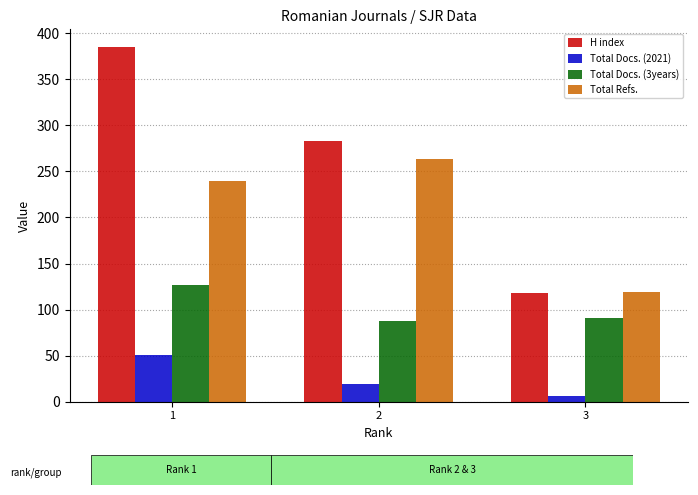

What is the value of the H index bar at the 2nd from the left?

283